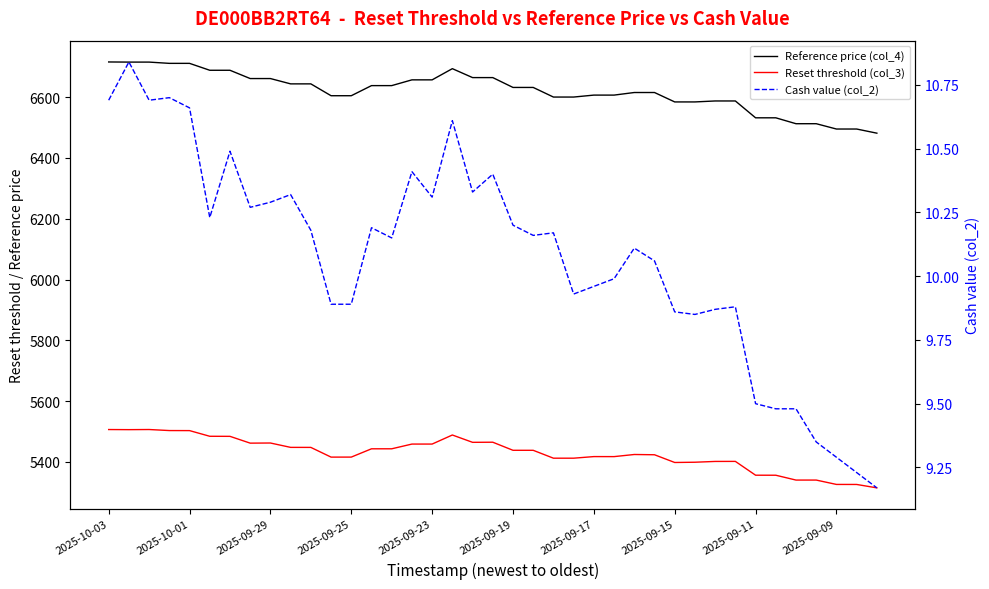

True or false: Reference price (col_4) and Reset threshold (col_3) intersect in this chart.

False